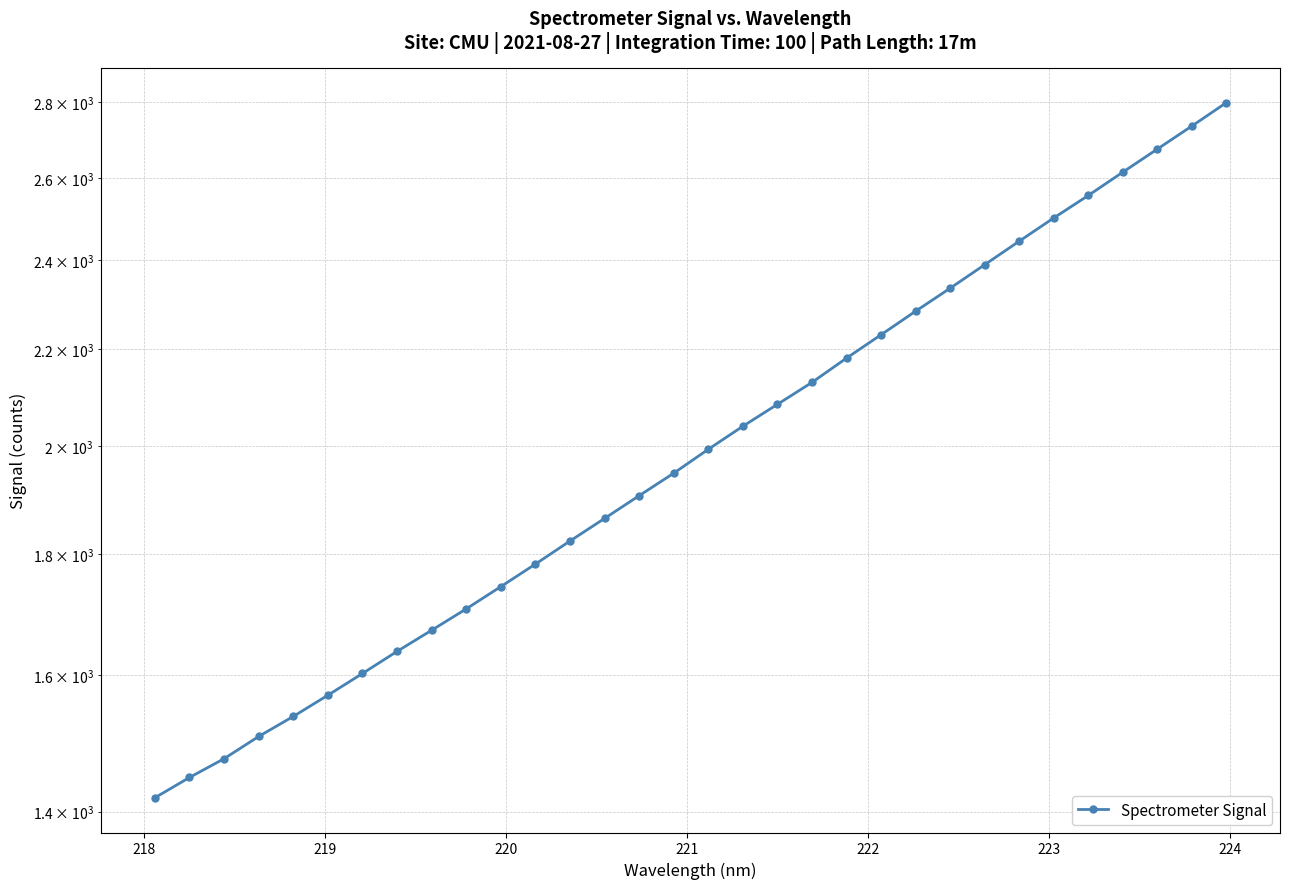

What is the average value?

2019.6